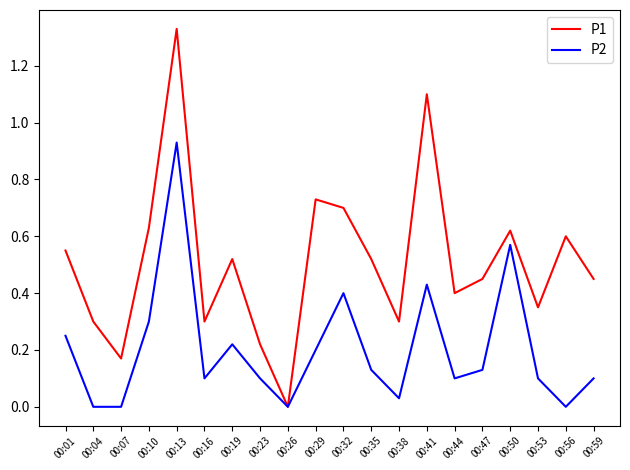

Rank the series by their average value, from highest to lowest.

P1, P2